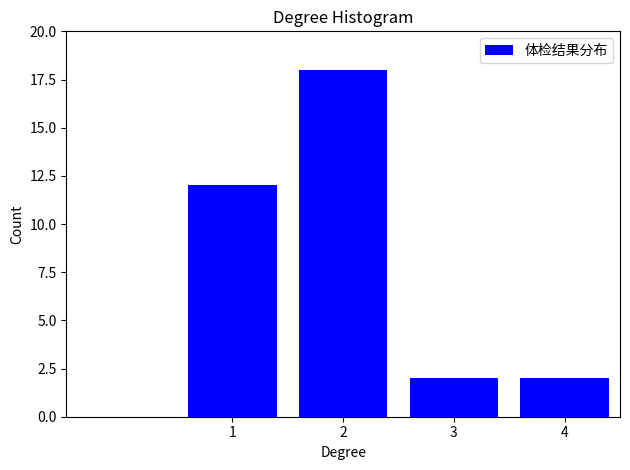

Reading left to right, what are all the values shown in this chart?

12	18	2	2